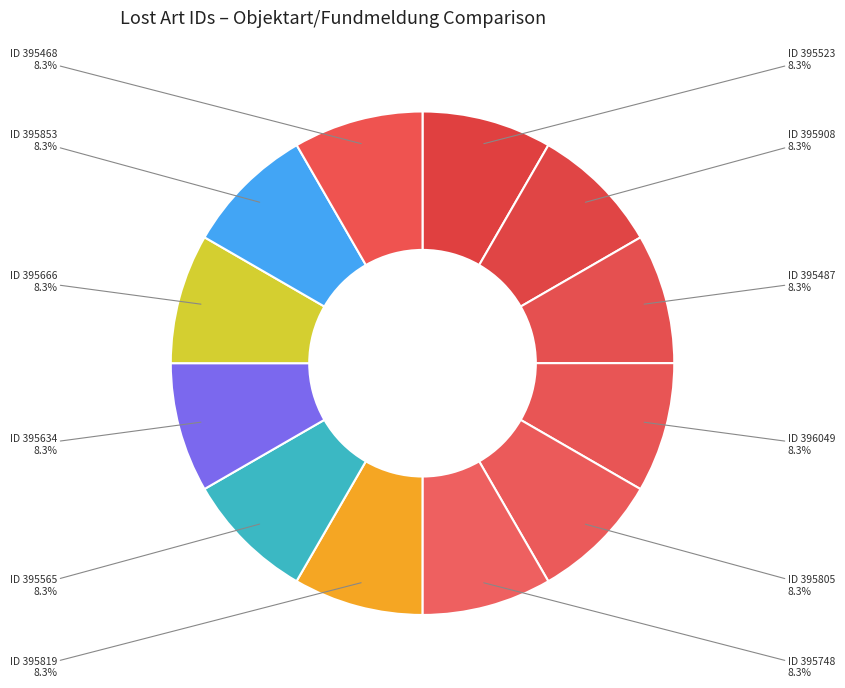

Is there a majority slice in this chart?

No